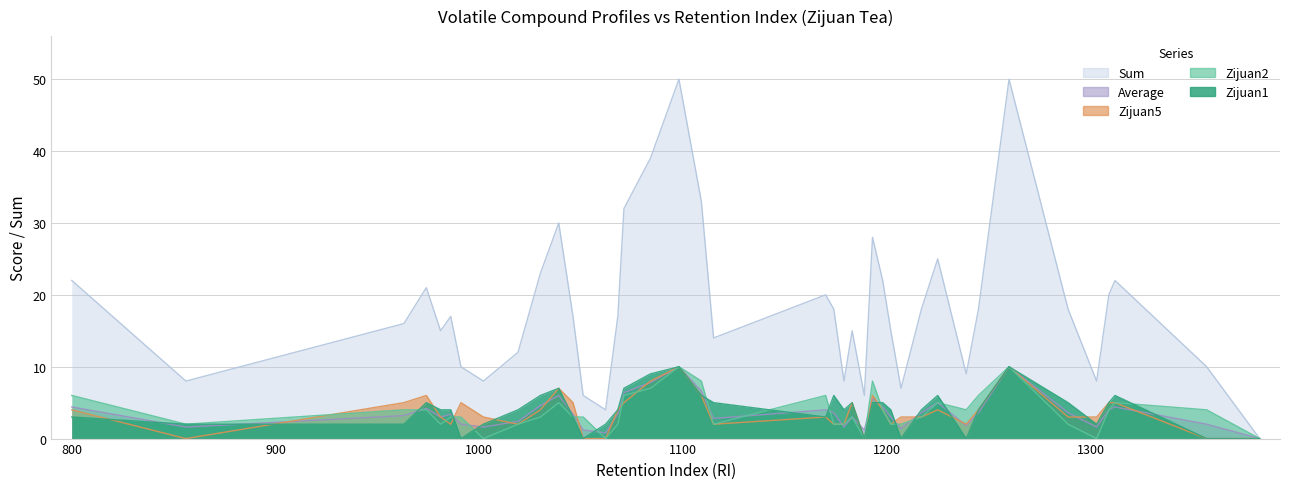

Reading left to right, transcribe all the data shown in this chart.

Zijuan1: 800=3.0	856=2.0	963=2.0	974=5.0	981=4.0	986=4.0	991=0.0	1002=2.0	1019=4.0	1030=6.0	1039=7.0	1046=3.0	1051=0.0	1062=2.0	1068=4.0	1071=7.0	1084=9.0	1098=10.0	1109=6.0	1115=5.0	1170=3.0	1174=6.0	1179=4.0	1183=5.0	1189=0.0	1193=5.0	1198=5.0	1202=4.0	1207=0.0	1217=4.0	1225=6.0	1239=0.0	1245=4.0	1260=10.0	1289=5.0	1303=2.0	1309=5.0	1312=6.0	1357=0.0	1383=0.0
Zijuan2: 800=6.0	856=2.0	963=4.0	974=4.0	981=2.0	986=3.0	991=3.0	1002=0.0	1019=2.0	1030=3.0	1039=5.0	1046=3.0	1051=3.0	1062=0.0	1068=2.0	1071=6.0	1084=7.0	1098=10.0	1109=8.0	1115=2.0	1170=6.0	1174=2.0	1179=2.0	1183=3.0	1189=0.0	1193=8.0	1198=4.0	1202=2.0	1207=2.0	1217=3.0	1225=5.0	1239=4.0	1245=6.0	1260=10.0	1289=2.0	1303=0.0	1309=4.0	1312=5.0	1357=4.0	1383=0.0
Zijuan5: 800=4.0	856=0.0	963=5.0	974=6.0	981=3.0	986=2.0	991=5.0	1002=3.0	1019=2.0	1030=4.0	1039=7.0	1046=5.0	1051=0.0	1062=0.0	1068=4.0	1071=5.0	1084=8.0	1098=10.0	1109=6.0	1115=2.0	1170=3.0	1174=2.0	1179=2.0	1183=5.0	1189=0.0	1193=6.0	1198=4.0	1202=2.0	1207=3.0	1217=3.0	1225=4.0	1239=2.0	1245=4.0	1260=10.0	1289=3.0	1303=3.0	1309=5.0	1312=5.0	1357=0.0	1383=0.0
Average: 800=22.0	856=8.0	963=16.0	974=21.0	981=15.0	986=17.0	991=10.0	1002=8.0	1019=12.0	1030=23.0	1039=30.0	1046=17.0	1051=6.0	1062=4.0	1068=17.0	1071=32.0	1084=39.0	1098=50.0	1109=33.0	1115=14.0	1170=20.0	1174=18.0	1179=8.0	1183=15.0	1189=6.0	1193=28.0	1198=22.0	1202=15.0	1207=7.0	1217=18.0	1225=25.0	1239=9.0	1245=18.0	1260=50.0	1289=18.0	1303=8.0	1309=20.0	1312=22.0	1357=10.0	1383=0.0
Sum: 800=4.4	856=1.6	963=3.2	974=4.2	981=3.0	986=3.4	991=2.0	1002=1.6	1019=2.4	1030=4.6	1039=6.0	1046=3.4	1051=1.2	1062=0.8	1068=3.4	1071=6.4	1084=7.8	1098=10.0	1109=6.6	1115=2.8	1170=4.0	1174=3.6	1179=1.6	1183=3.0	1189=1.2	1193=5.6	1198=4.4	1202=3.0	1207=1.4	1217=3.6	1225=5.0	1239=1.8	1245=3.6	1260=10.0	1289=3.6	1303=1.6	1309=4.0	1312=4.4	1357=2.0	1383=0.0